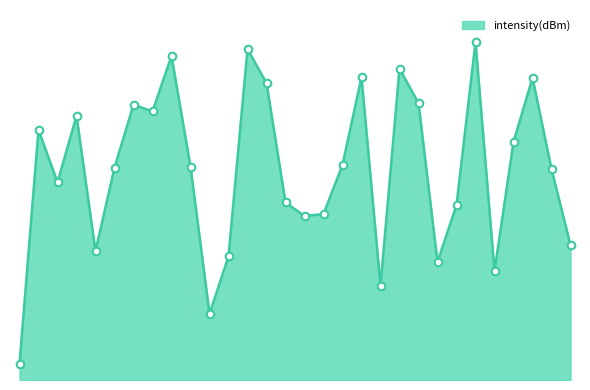

What is the change in value from 28 to 36?

+9.4